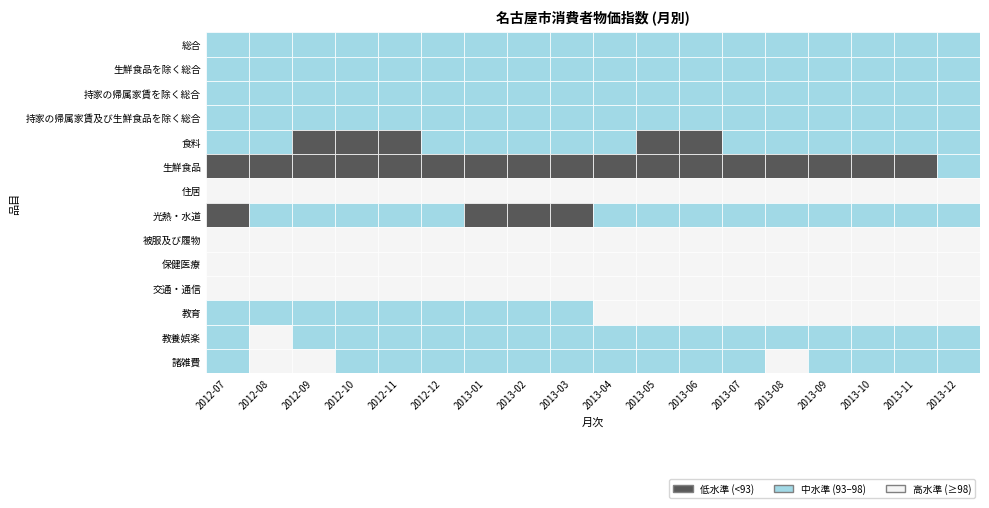

How many distinct data groups are displayed?

14